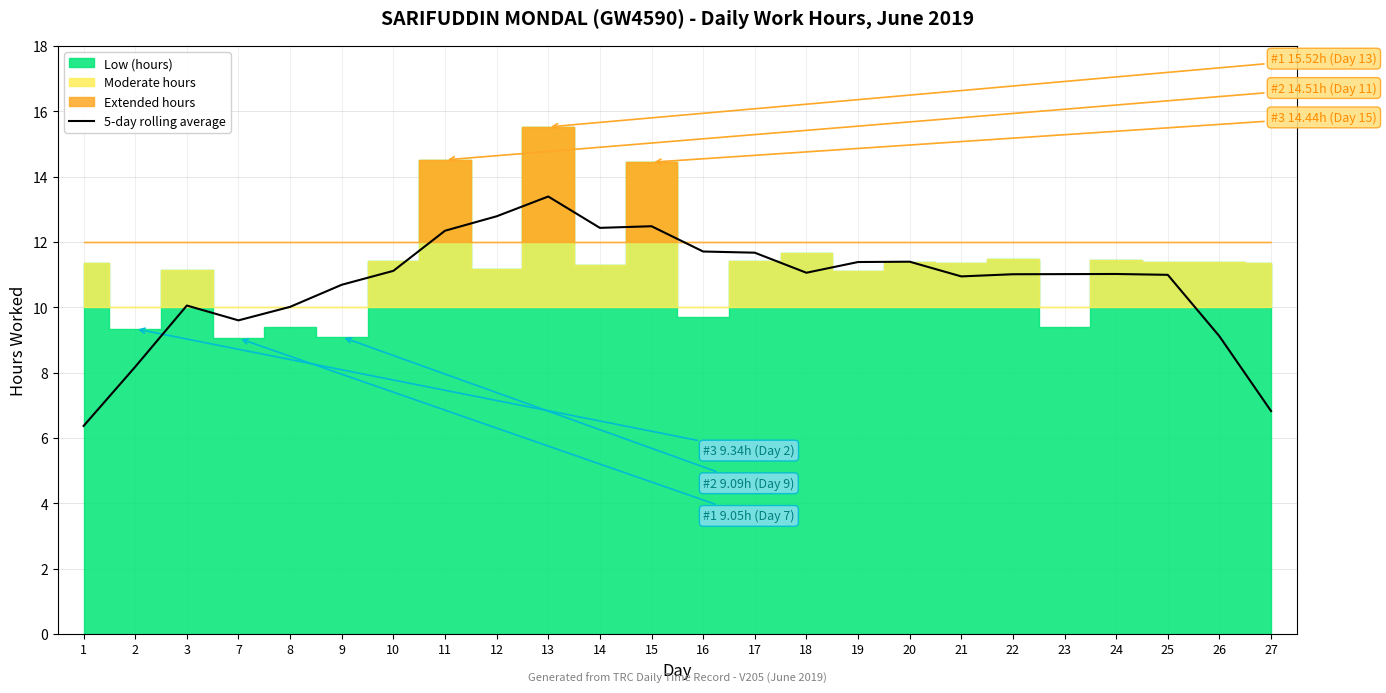

How many lines are shown in the chart?

1